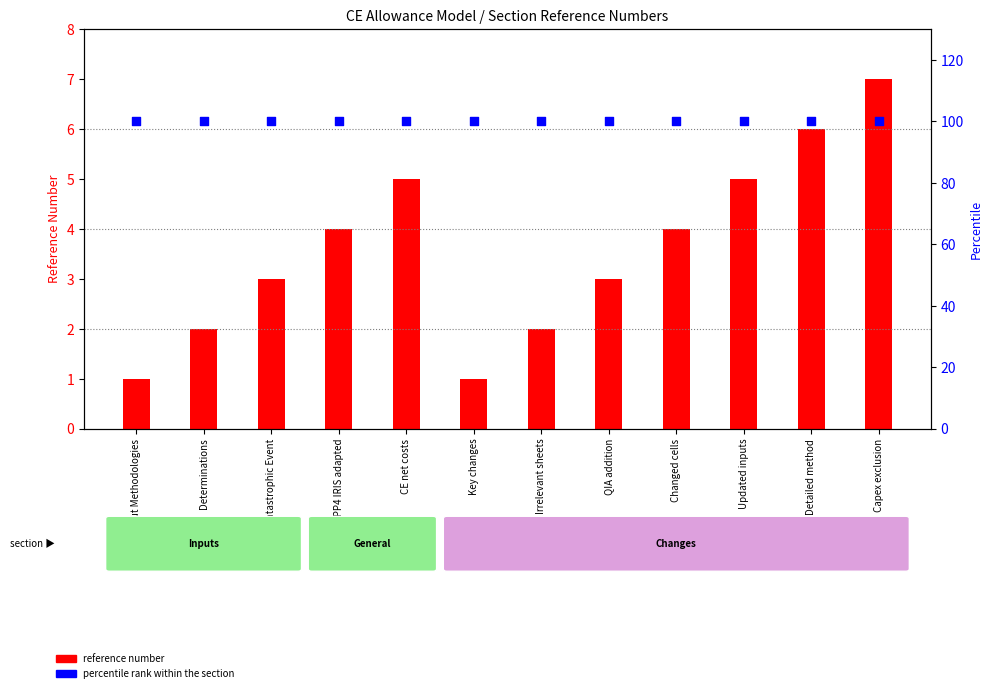

At how many categories does at least one series exceed 98?

12